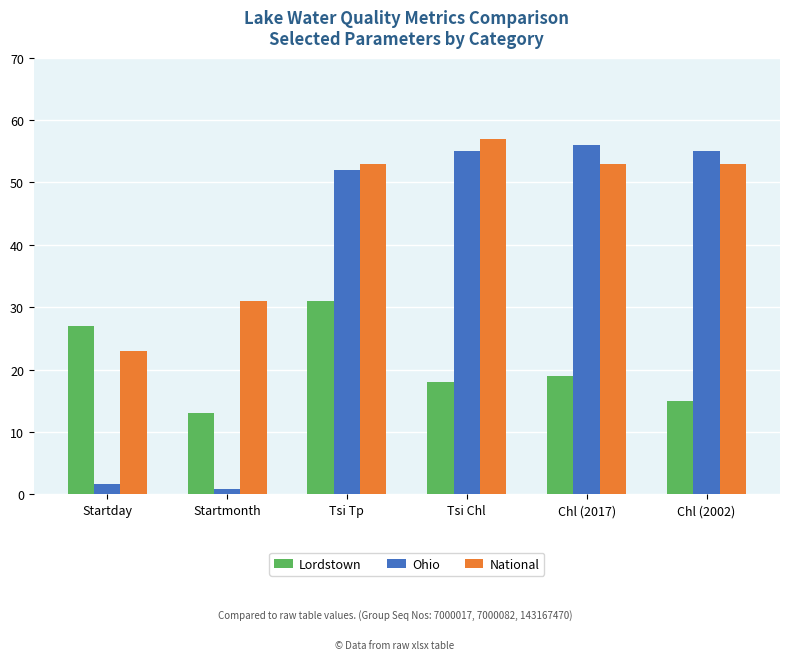

How many series are shown in this chart?

3